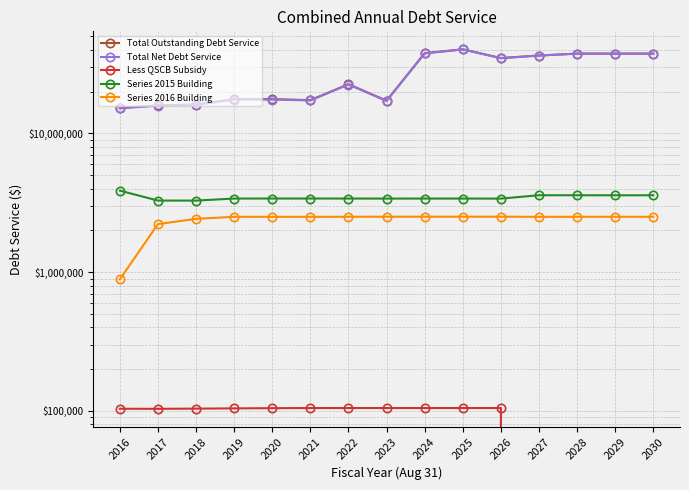

Is it true that Total Net Debt Service equals 57760943.6 at 2024?

False